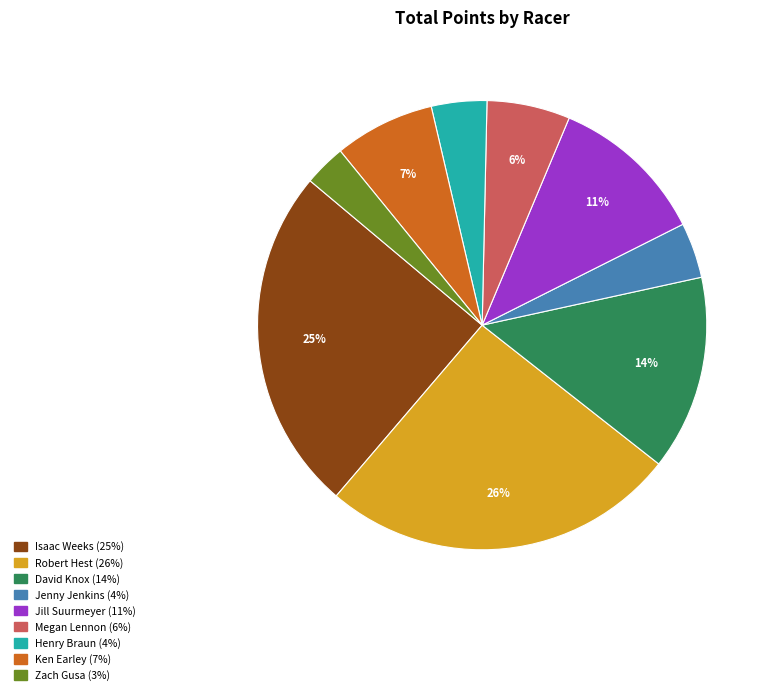

Does any single category account for the majority?

No